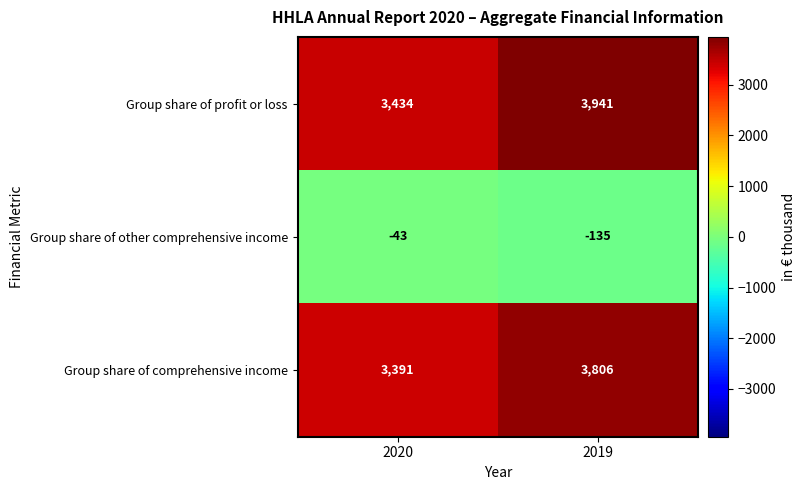

How many data points does each series have?

2